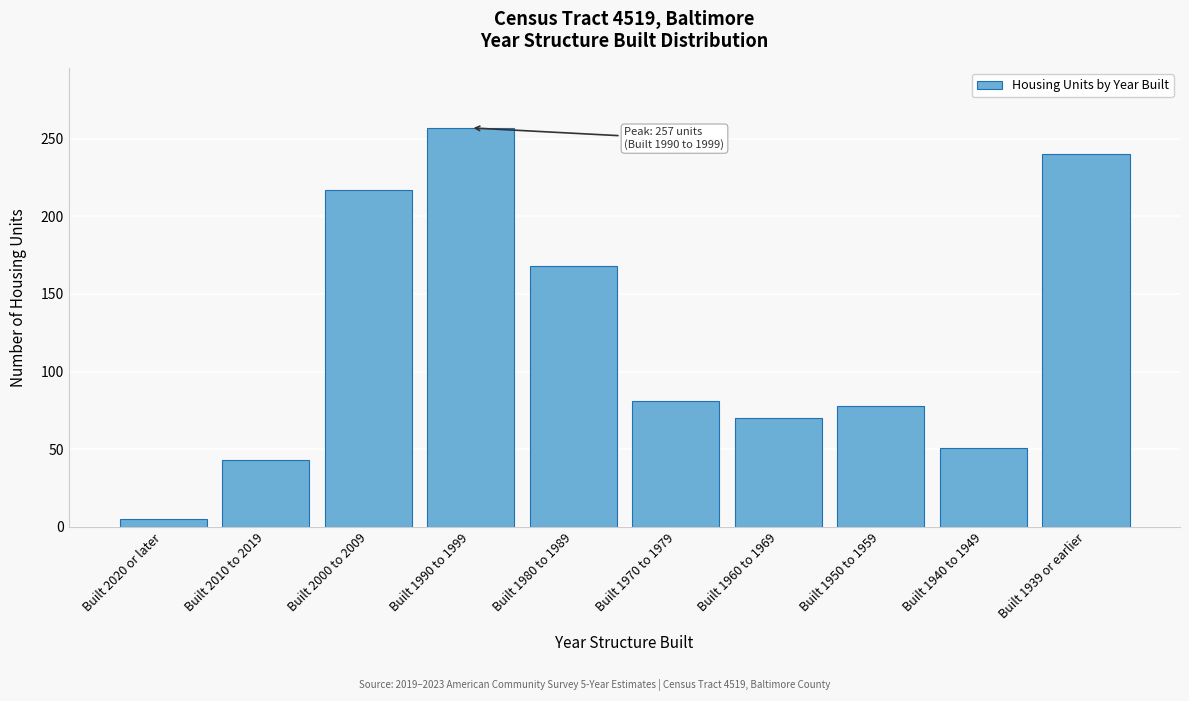

Reading left to right, list all the values displayed in this chart.

Built 2020 or later=5	Built 2010 to 2019=43	Built 2000 to 2009=217	Built 1990 to 1999=257	Built 1980 to 1989=168	Built 1970 to 1979=81	Built 1960 to 1969=70	Built 1950 to 1959=78	Built 1940 to 1949=51	Built 1939 or earlier=240